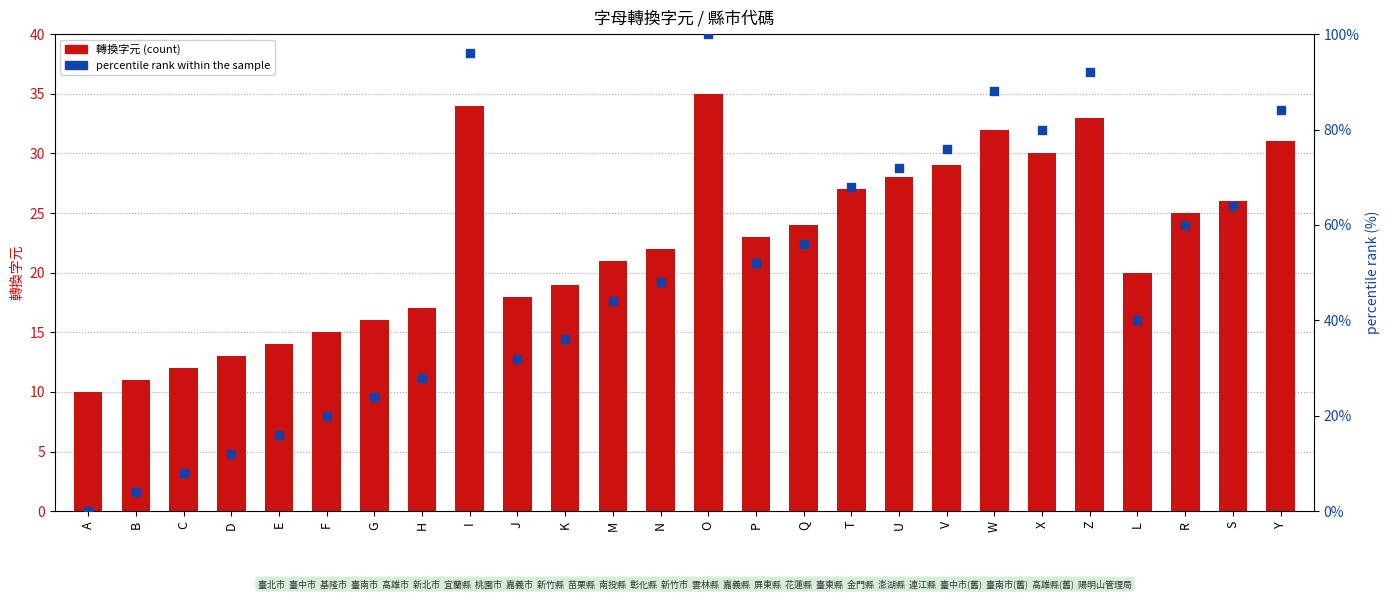

What are all the series names shown in the legend?

轉換字元 (count), percentile rank within the sample